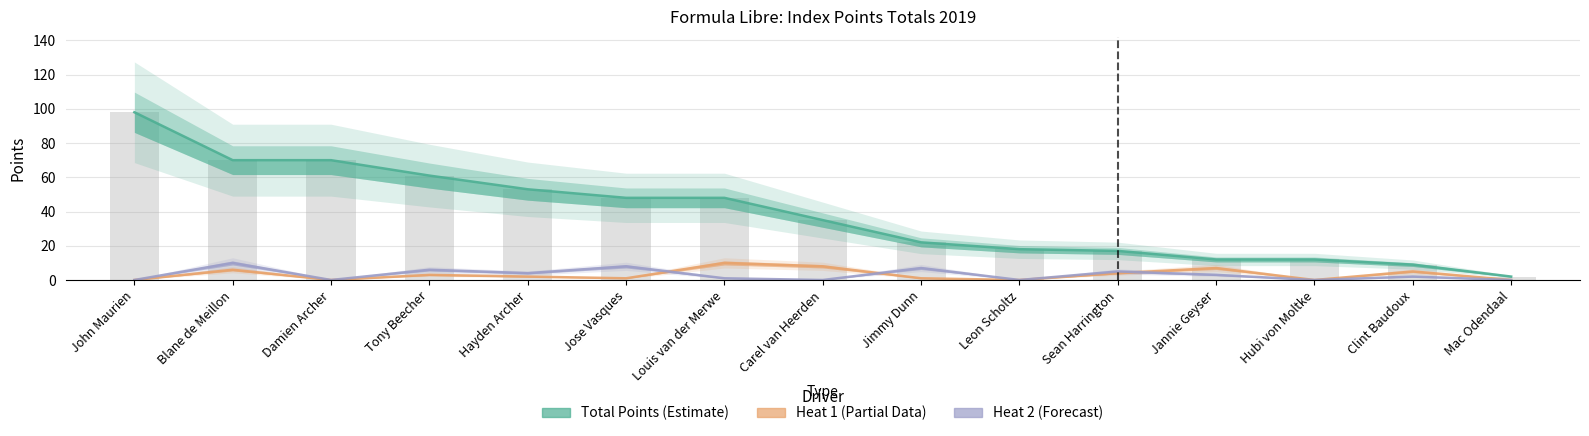

At which category does the chart reach its peak across all series?

John Maurien